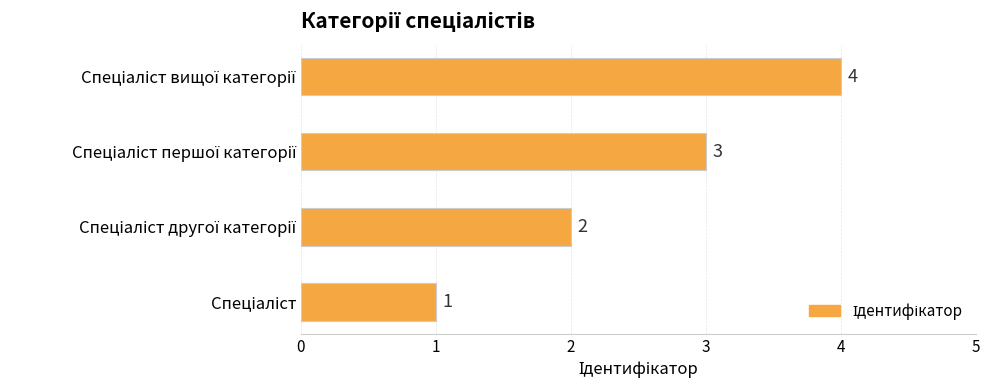

What is the maximum value shown in the chart?

4